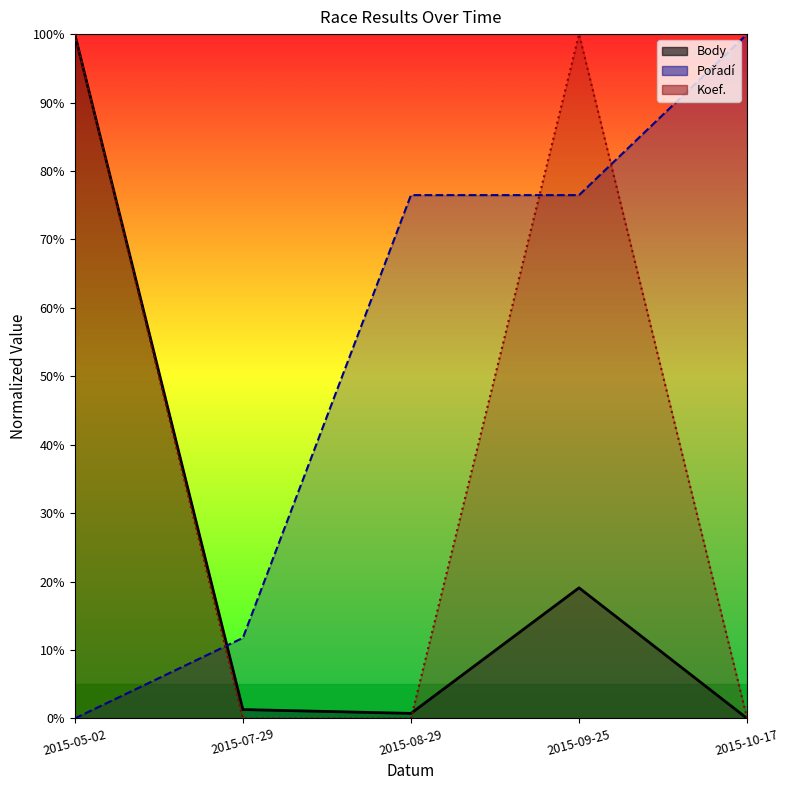

Where is Koef. nearest to the value 50?

2015-05-02